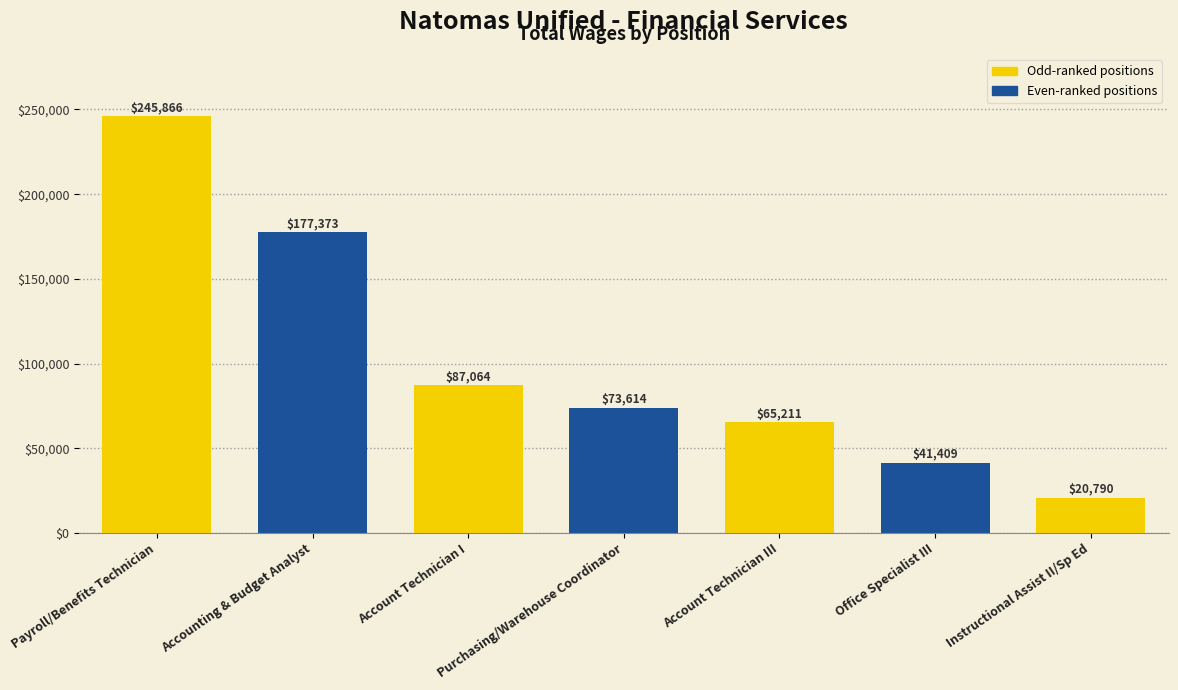

Reading left to right, what are all the values shown in this chart?

Payroll/Benefits Technician=245866	Accounting & Budget Analyst=177373	Account Technician I=87064	Purchasing/Warehouse Coordinator=73614	Account Technician III=65211	Office Specialist III=41409	Instructional Assist II/Sp Ed=20790